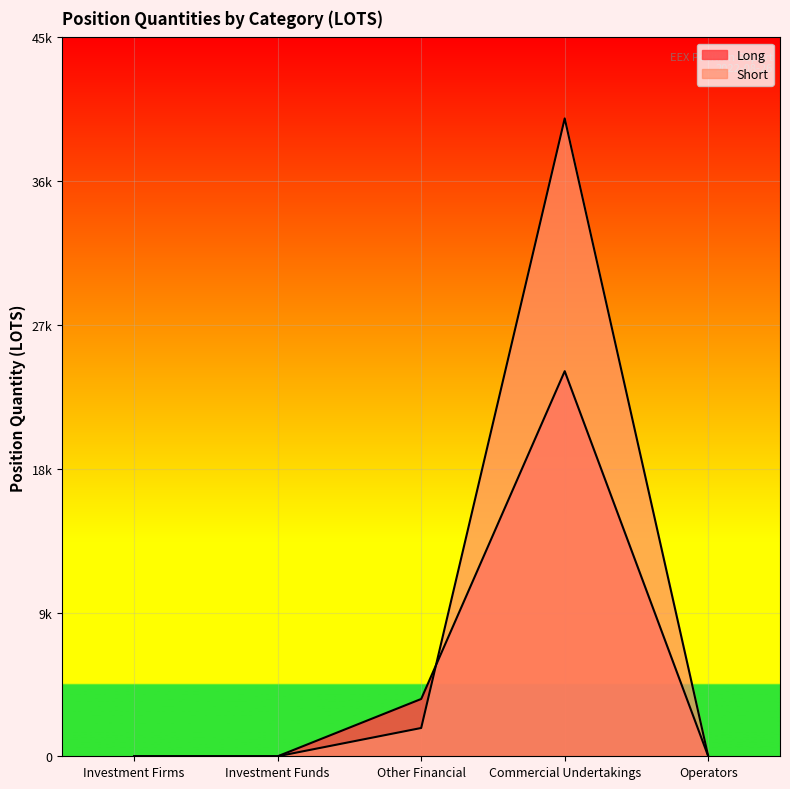

Is it true that Long equals 7925.7 at Operators?

False